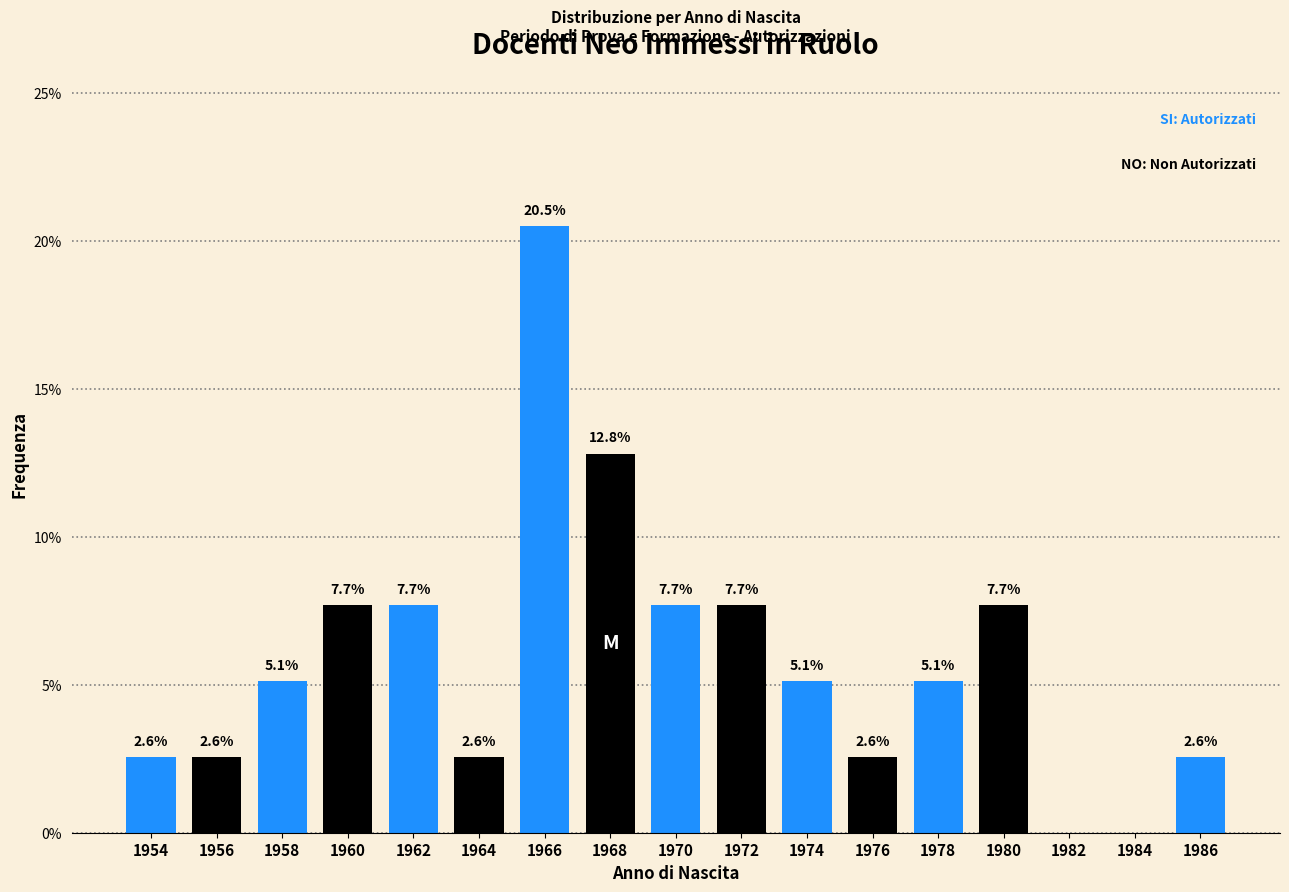

Reading left to right, transcribe all the data shown in this chart.

1954=2.6	1956=2.6	1958=5.1	1960=7.7	1962=7.7	1964=2.6	1966=20.5	1968=12.8	1970=7.7	1972=7.7	1974=5.1	1976=2.6	1978=5.1	1980=7.7	1982=0.0	1984=0.0	1986=2.6